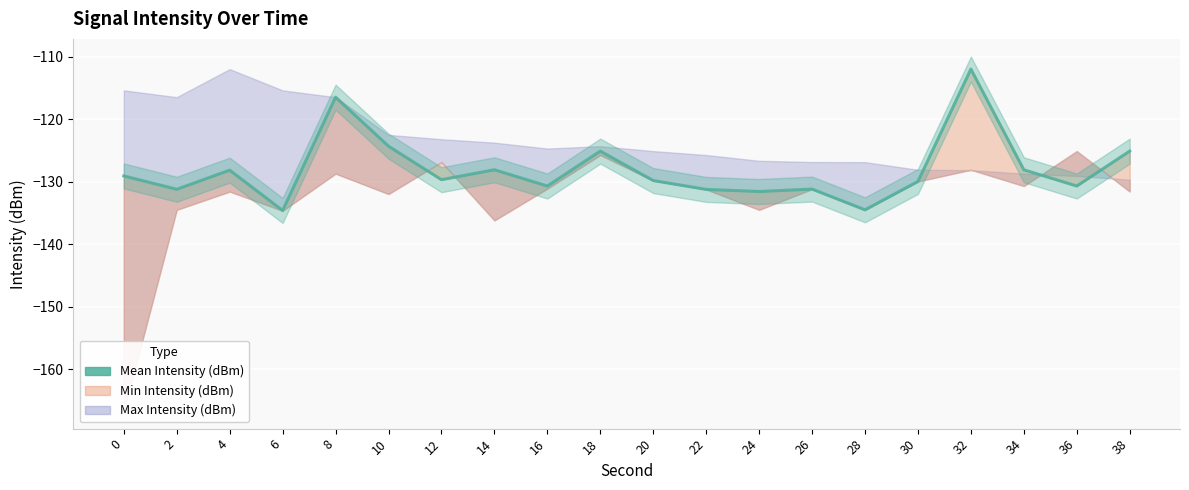

Reading left to right, extract all data points from this chart.

0=-129.1	2=-131.2	4=-128.2	6=-134.6	8=-116.5	10=-124.3	12=-129.7	14=-128.1	16=-130.7	18=-125.1	20=-129.8	22=-131.3	24=-131.6	26=-131.2	28=-134.5	30=-130.0	32=-112.0	34=-128.1	36=-130.7	38=-125.1